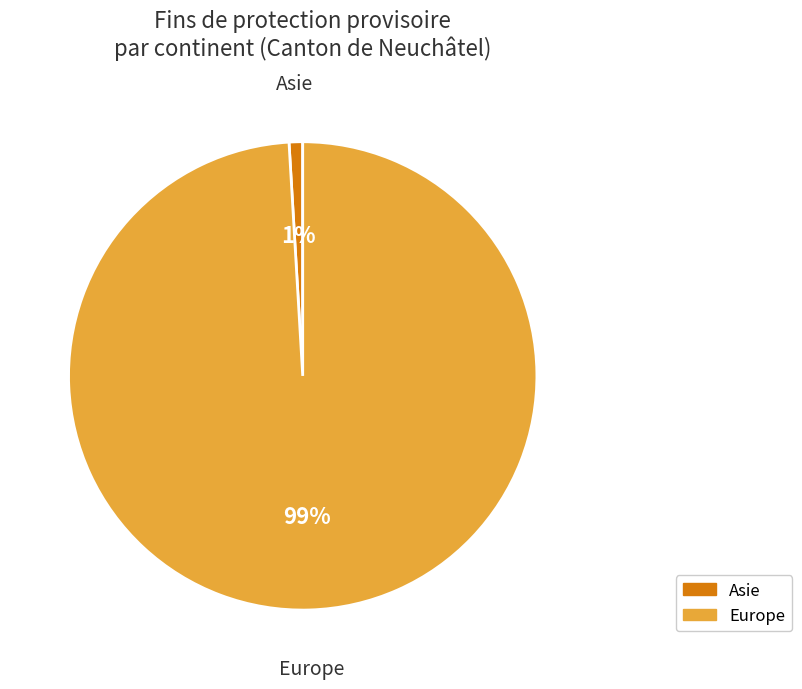

To the nearest percent, what is the difference between the largest and smallest slice percentages?

98%